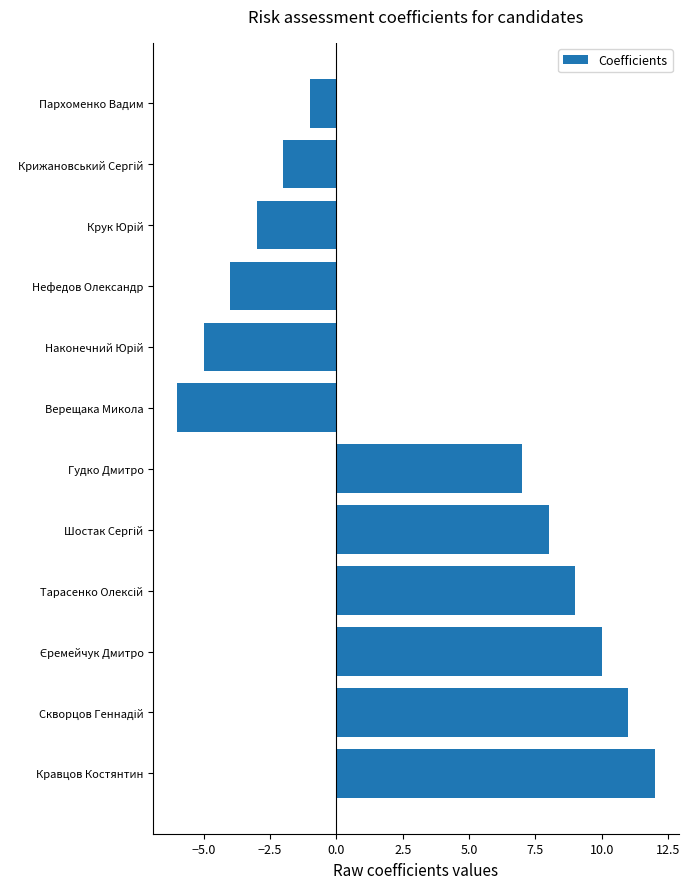

What is the difference between the maximum and minimum values?

18